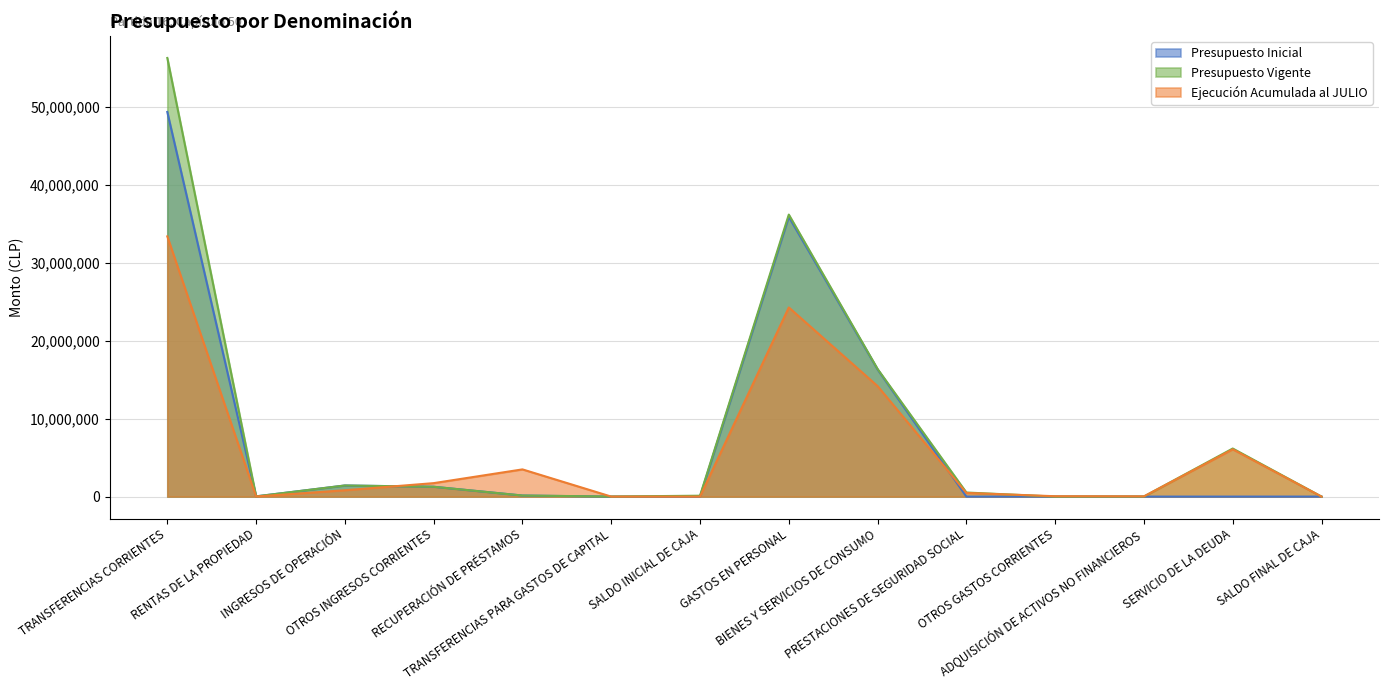

Which series has the largest total across all categories?

Presupuesto Vigente